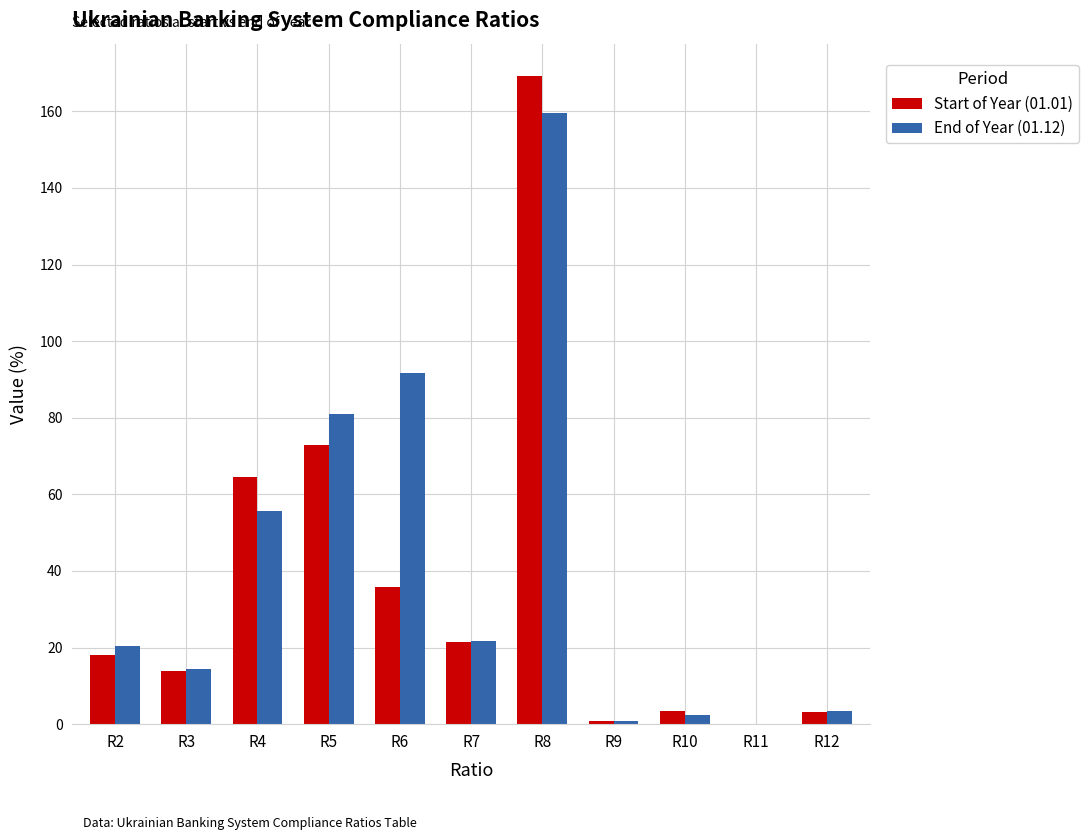

True or false: Start of Year (01.01) has a value of 101.8 at R5.

False